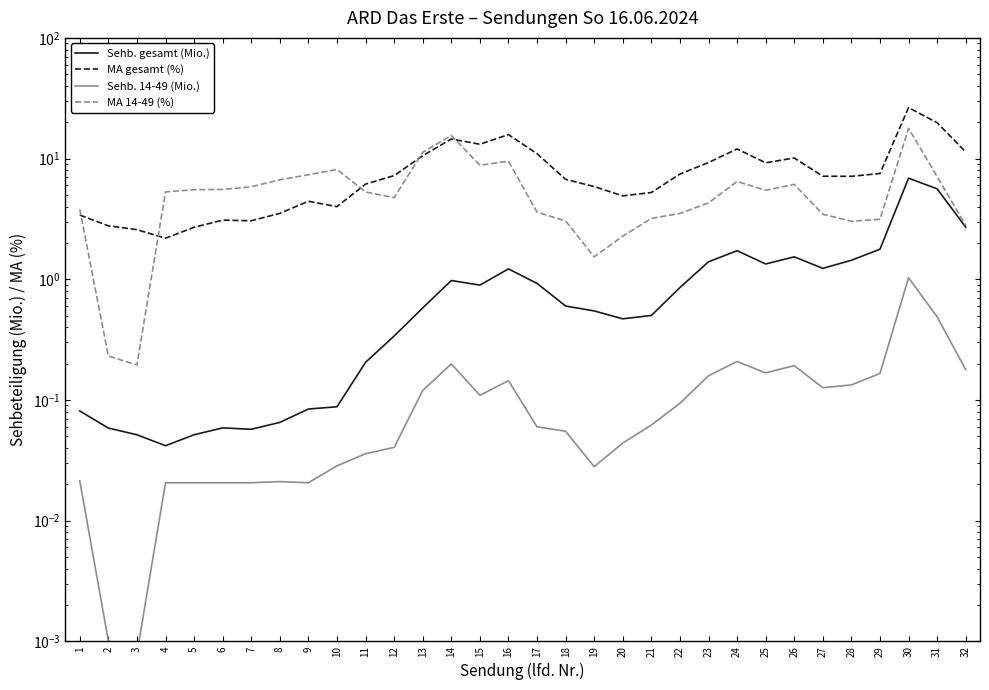

Which label corresponds to the smallest value in the chart?

3